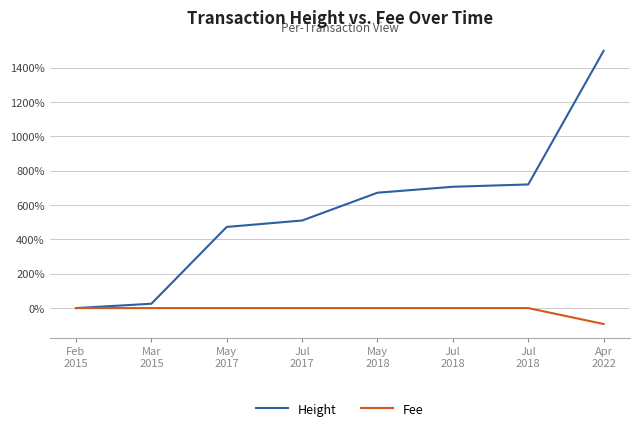

Which series has the largest total across all categories?

Height